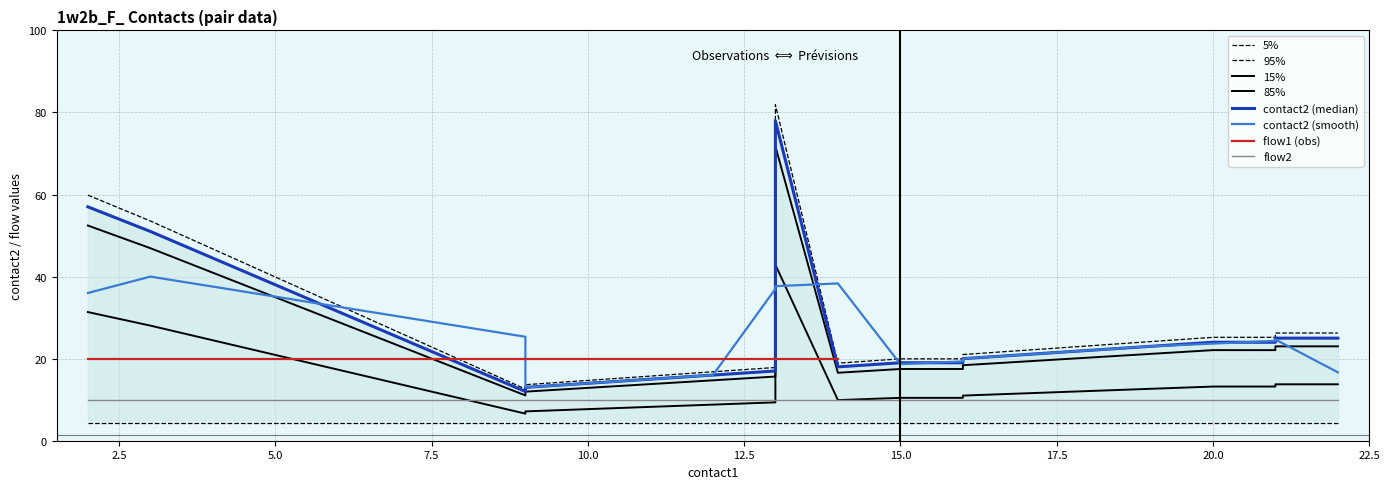

Is the value of flow2 at 21 greater than the value of contact2 at 17?

No